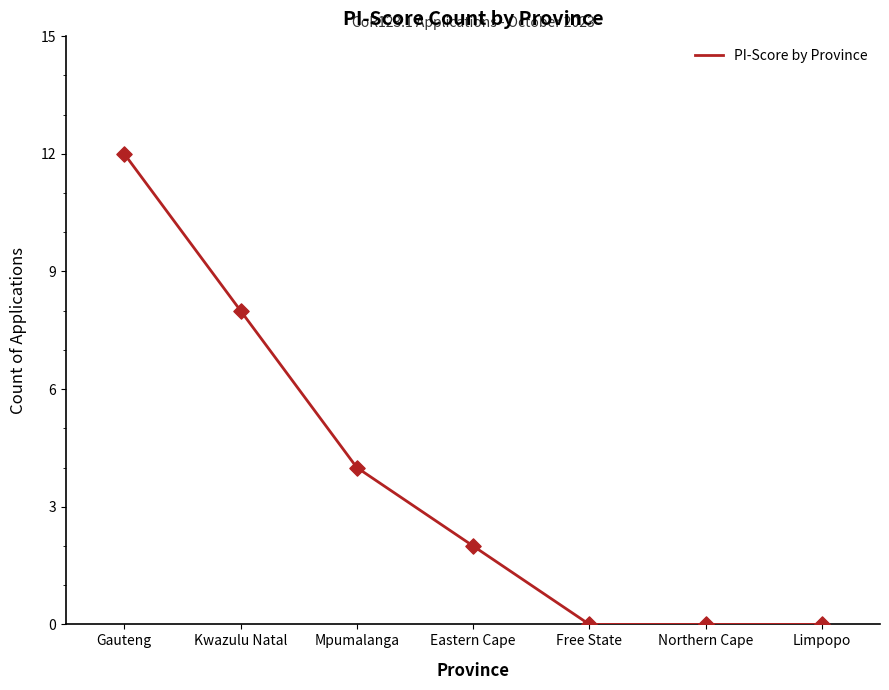

What is the ratio of the value at Kwazulu Natal to the value at Mpumalanga?

2.0